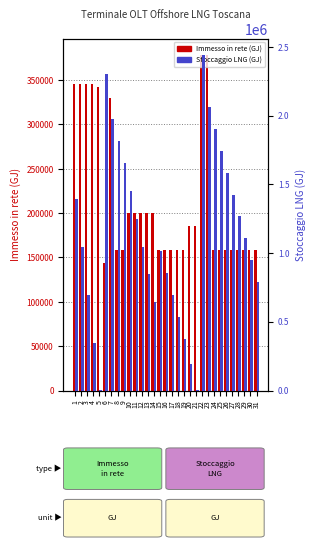

Reading left to right, extract all data points from this chart.

Immesso in rete (GJ): 345187.8	345187.8	345187.8	345187.8	342337.4	144180.2	330321.0	158400.0	158400.0	200582.1	200582.1	200582.1	200582.1	200582.1	158400.0	158400.0	158400.0	158400.0	158400.0	185708.6	184988.6	378082.2	378064.3	158789.0	158789.0	158789.0	158789.0	158789.0	158789.0	158789.0	158789.0
Stoccaggio LNG (GJ): 1395130.2	1046190.2	697347.0	348576.7	2729.2	2305512.0	1972794.4	1812672.1	1652918.0	1450977.4	1249016.0	1047145.4	845161.8	643202.7	1015408.1	855927.0	696437.1	536953.6	377474.3	191090.1	5231.3	2438945.2	2060880.9	1902091.9	1743302.8	1584513.8	1425724.8	1266935.8	1108146.8	949357.8	790568.7